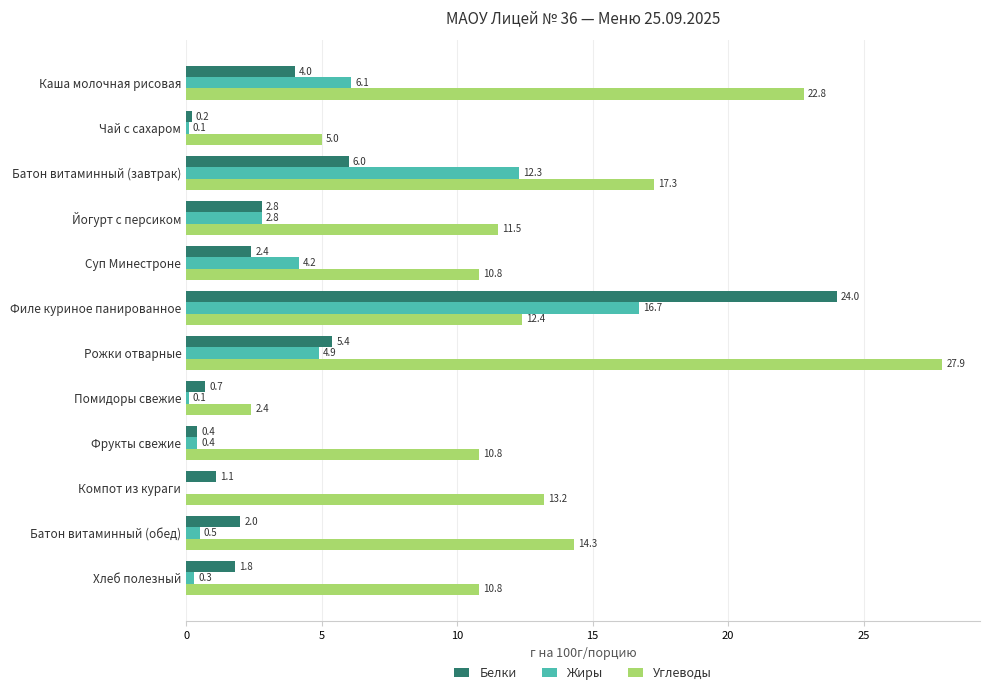

The value of Белки at Помидоры свежие is 0.7. True or false?

True